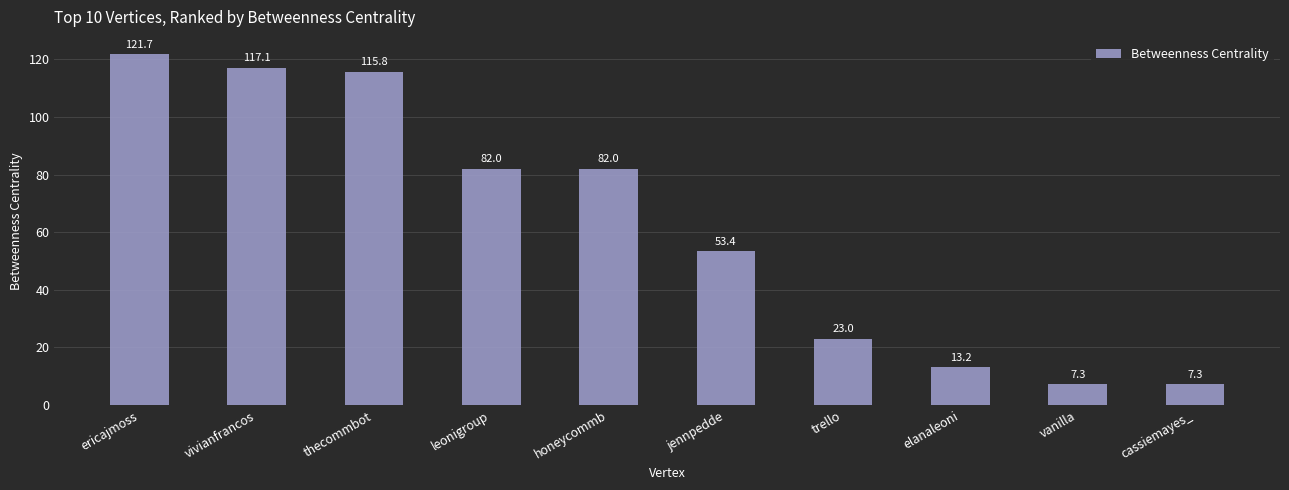

Which category has the highest value across all series?

ericajmoss